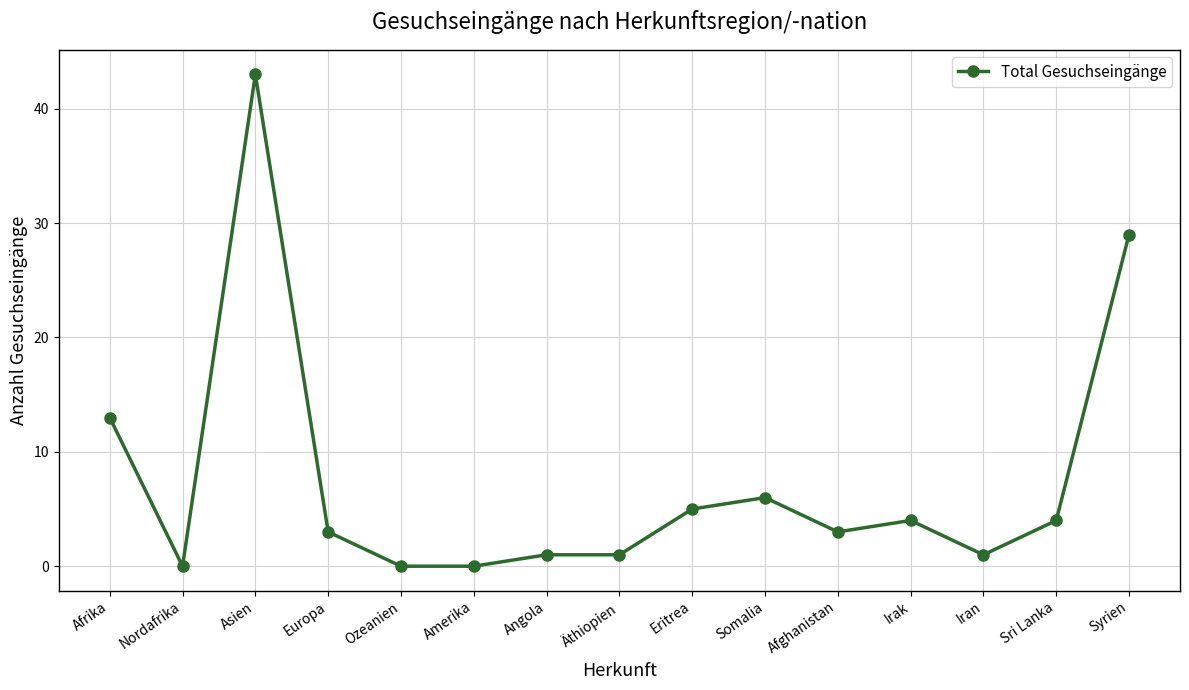

True or false: the data shows 5 at Europa.

False